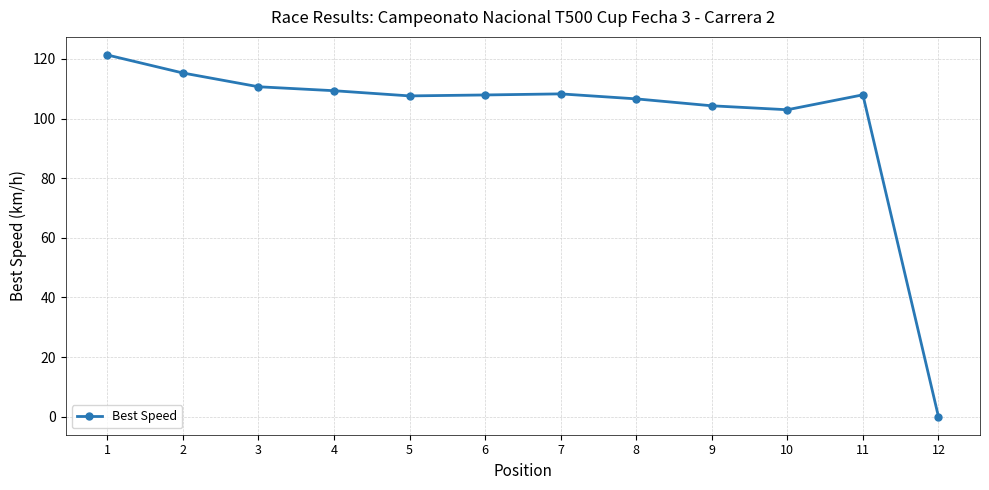

What is the ratio of the value at 1 to the value at 4?

1.1